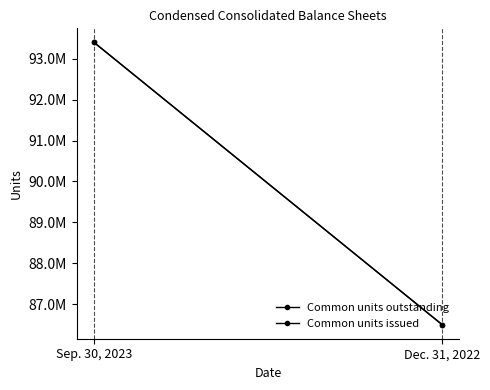

What is the label of the 2nd point from the right?

Sep. 30, 2023